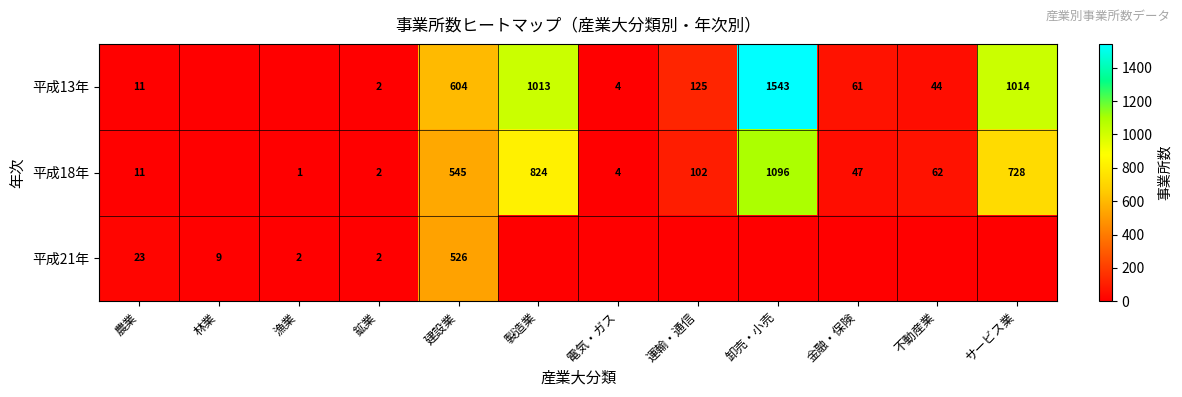

Which category has the lowest value across all series?

林業